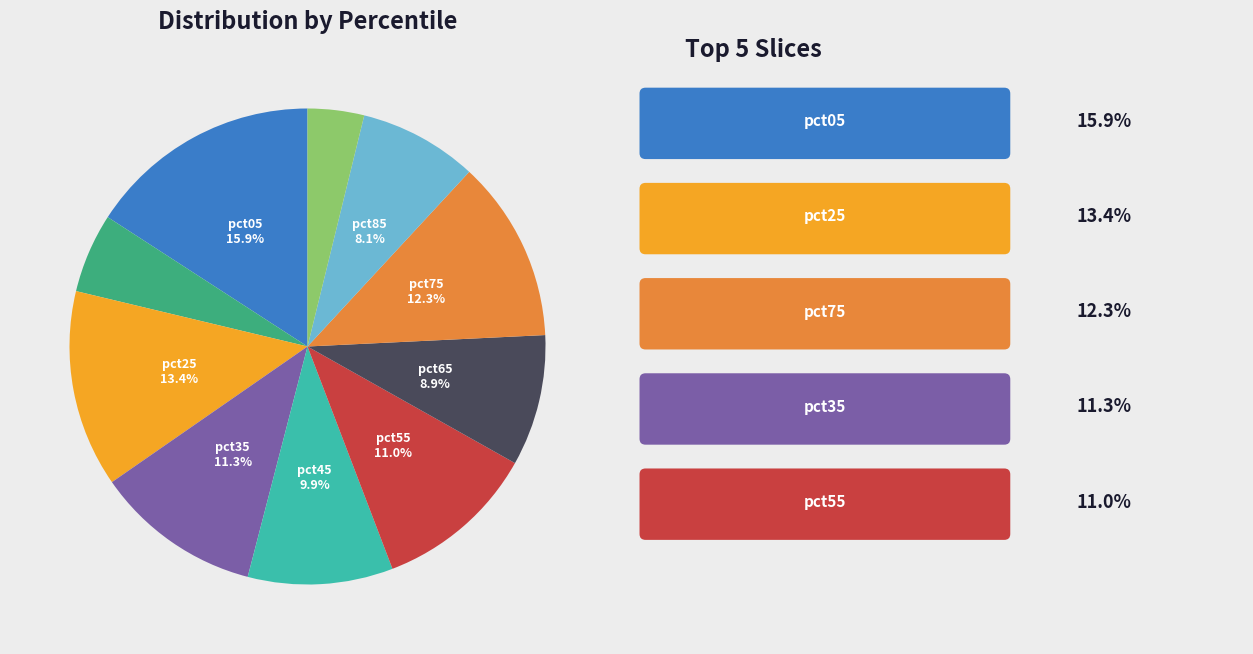

Does any single category account for the majority?

No